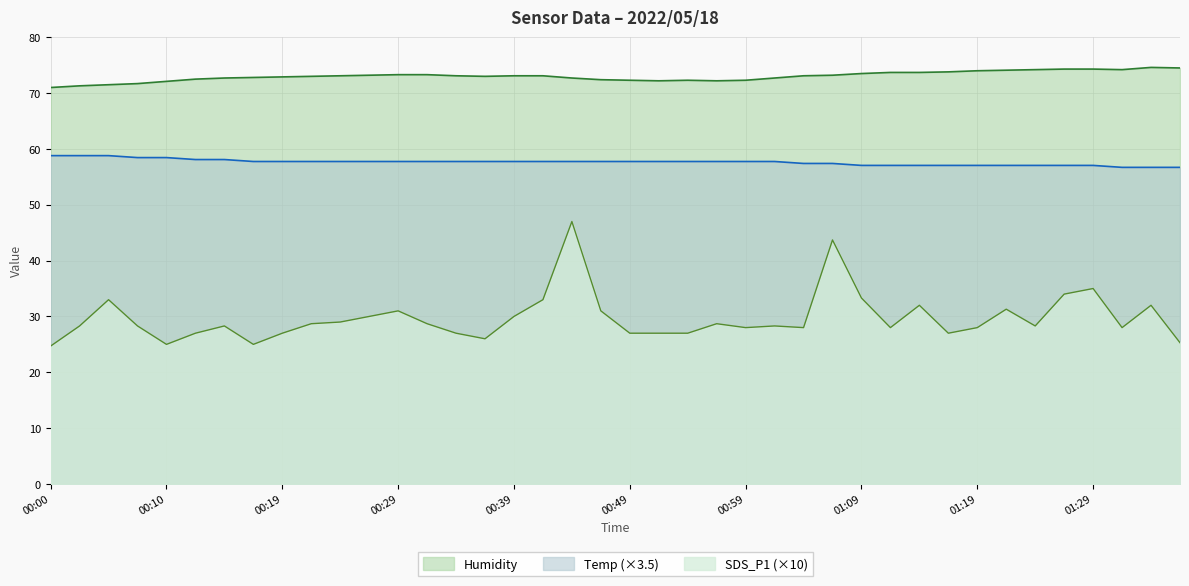

Reading right to left, what are all the values shown in this chart?

Temp: 56.7	56.7	56.7	57.1	57.1	57.1	57.1	57.1	57.1	57.1	57.1	57.1	57.4	57.4	57.8	57.8	57.8	57.8	57.8	57.8	57.8	57.8	57.8	57.8	57.8	57.8	57.8	57.8	57.8	57.8	57.8	57.8	57.8	58.1	58.1	58.4	58.4	58.8	58.8	58.8
Humidity: 74.5	74.6	74.2	74.3	74.3	74.2	74.1	74.0	73.8	73.7	73.7	73.5	73.2	73.1	72.7	72.3	72.2	72.3	72.2	72.3	72.4	72.7	73.1	73.1	73.0	73.1	73.3	73.3	73.2	73.1	73.0	72.9	72.8	72.7	72.5	72.1	71.7	71.5	71.3	71.0
SDS_P1: 25.3	32.0	28.0	35.0	34.0	28.3	31.3	28.0	27.0	32.0	28.0	33.3	43.7	28.0	28.3	28.0	28.7	27.0	27.0	27.0	31.0	47.0	33.0	30.0	26.0	27.0	28.7	31.0	30.0	29.0	28.7	27.0	25.0	28.3	27.0	25.0	28.3	33.0	28.3	24.7